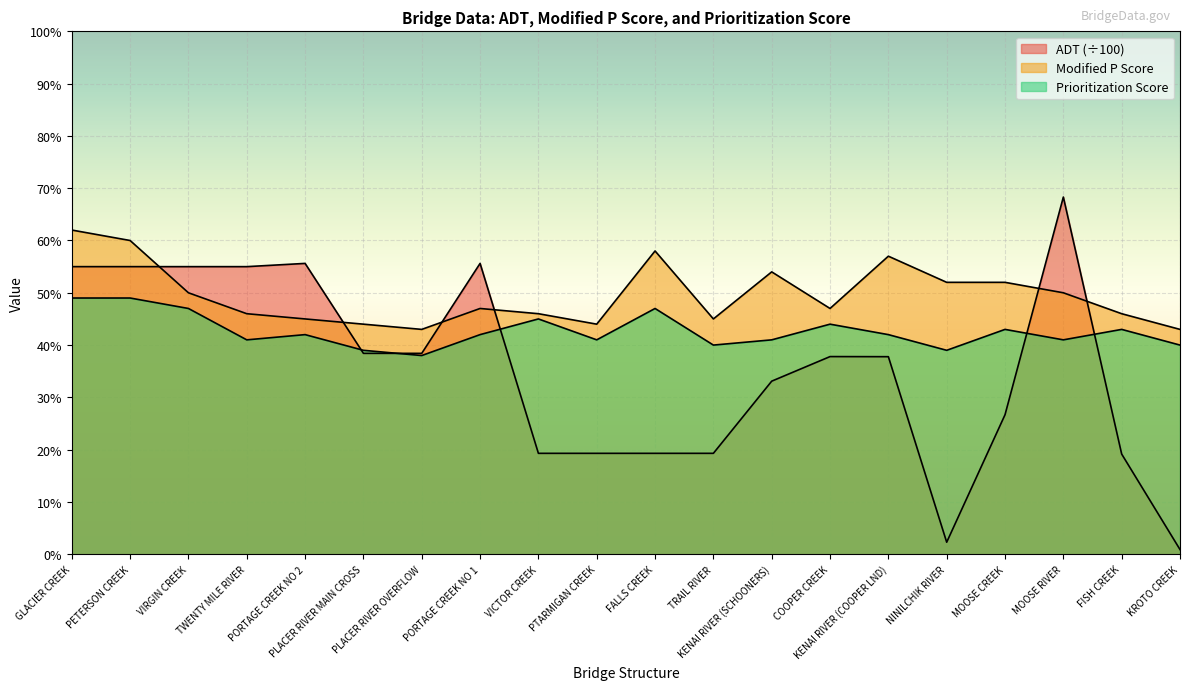

What is the sum of the ADT values at VICTOR CREEK and TWENTY MILE RIVER?

74.3